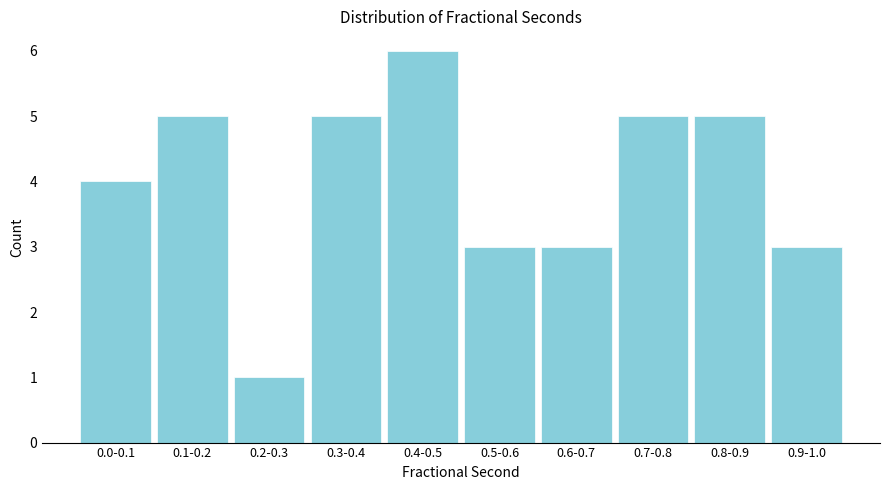

Reading left to right, transcribe all the data shown in this chart.

0.0-0.1=4	0.1-0.2=5	0.2-0.3=1	0.3-0.4=5	0.4-0.5=6	0.5-0.6=3	0.6-0.7=3	0.7-0.8=5	0.8-0.9=5	0.9-1.0=3